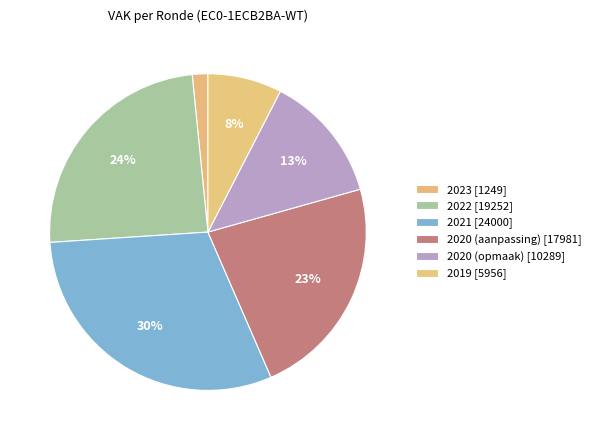

Count the number of slices in the pie.

6